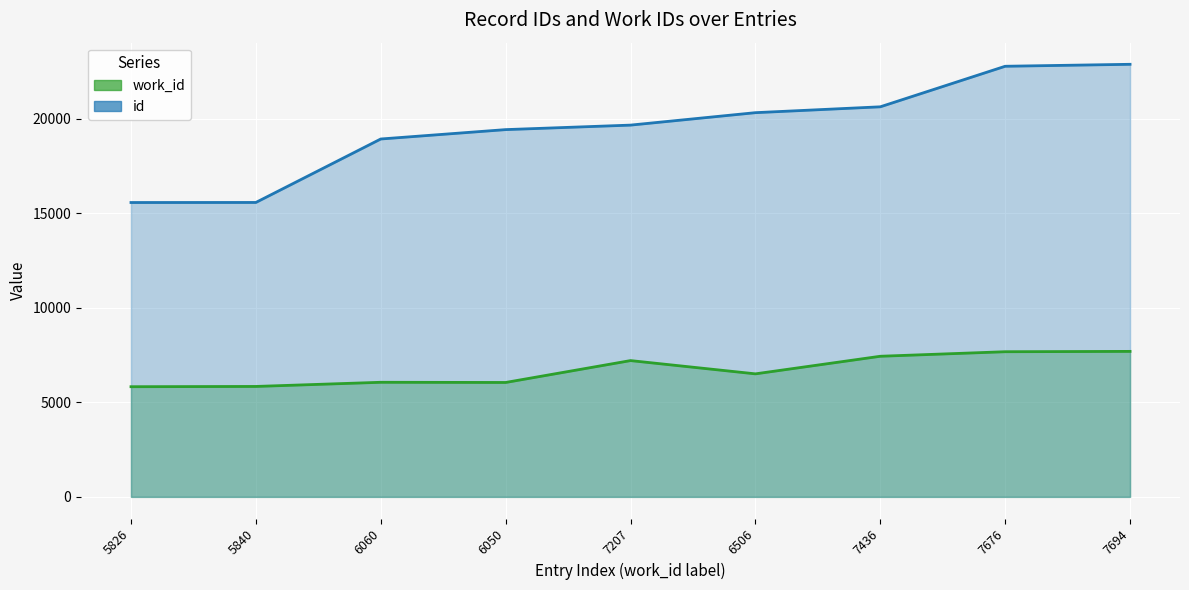

What position from the right is 5840?

8